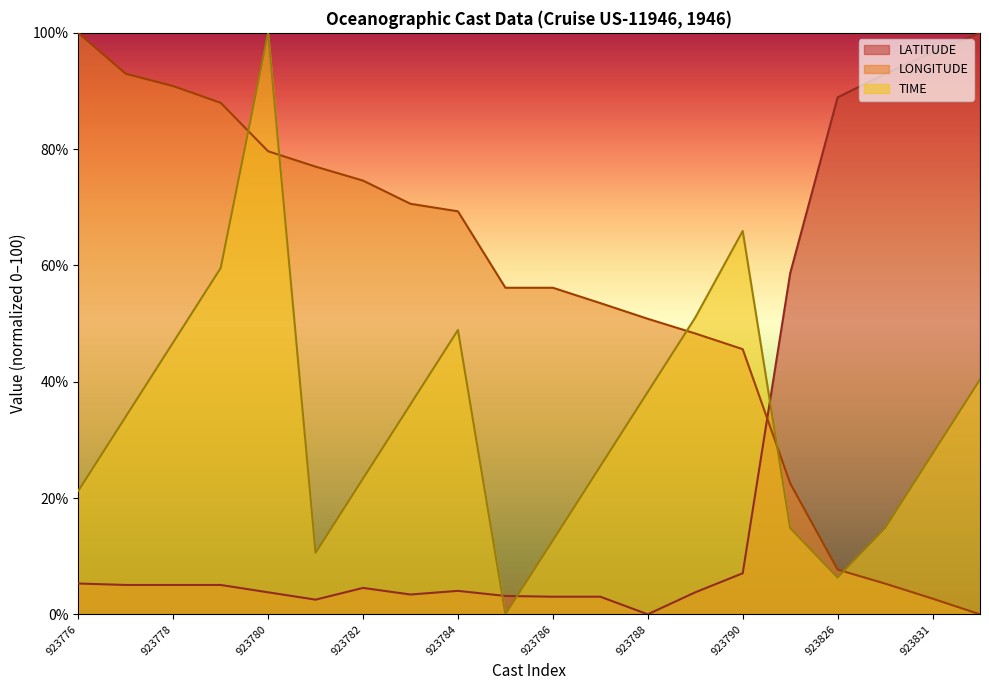

Reading left to right, transcribe all the data shown in this chart.

LATITUDE: 5.3	5.0	5.0	5.0	3.8	2.5	4.5	3.4	4.0	3.2	3.0	3.0	0.0	3.8	7.1	58.6	88.9	92.9	96.6	100.0
LONGITUDE: 100.0	93.0	90.8	88.0	79.6	77.0	74.6	70.6	69.3	56.2	56.2	53.5	50.8	48.3	45.6	22.5	7.7	5.3	2.7	0.0
TIME: 21.2	34.0	46.8	59.5	100.0	10.6	23.3	36.1	48.9	0.0	12.7	25.5	38.3	51.0	65.9	14.8	6.3	14.8	27.6	40.4